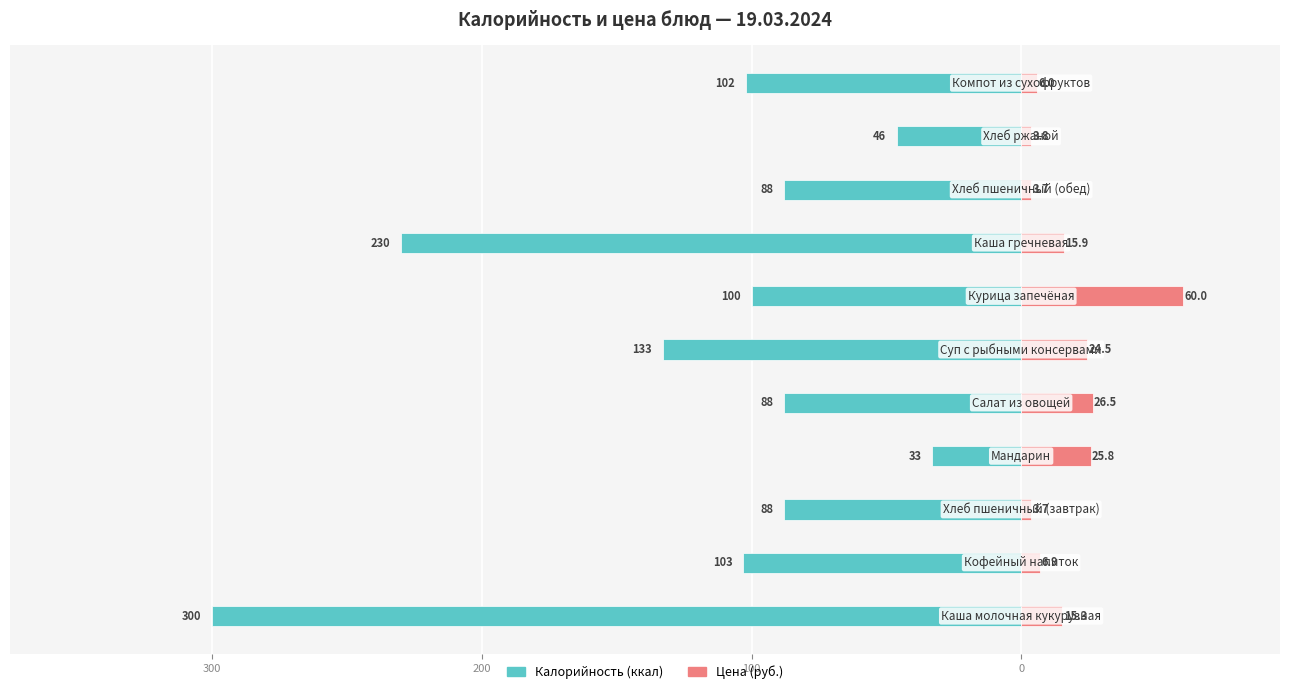

How many data points in Цена (руб.) are less than 15?

5